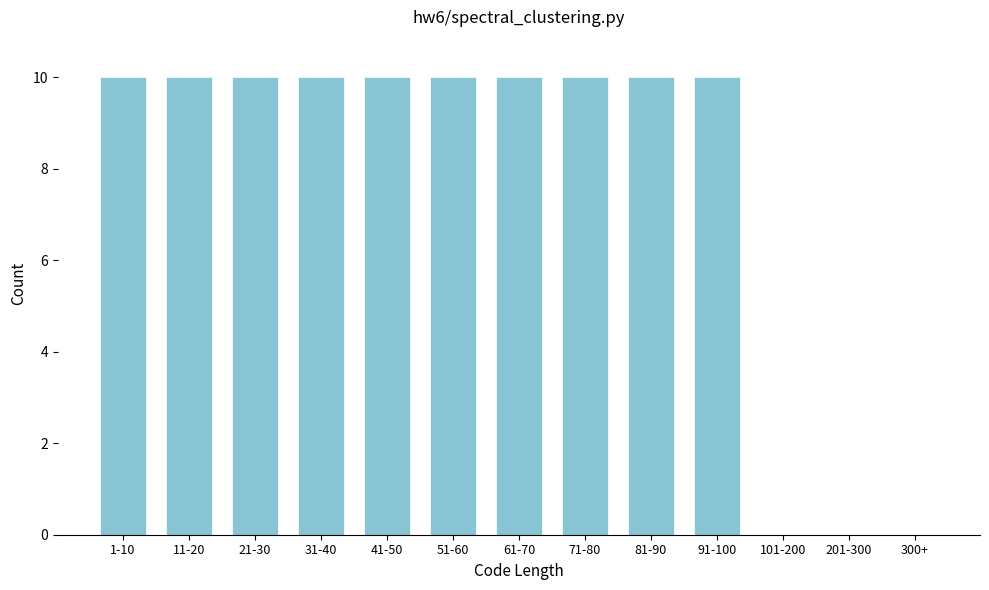

Reading right to left, transcribe all the data shown in this chart.

300+=0	201-300=0	101-200=0	91-100=10	81-90=10	71-80=10	61-70=10	51-60=10	41-50=10	31-40=10	21-30=10	11-20=10	1-10=10